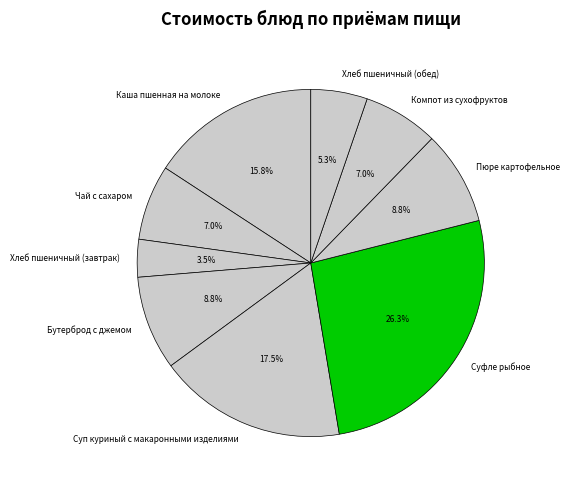

To the nearest percent, what is the difference between the Бутерброд с джемом and Компот из сухофруктов slice percentages?

2%